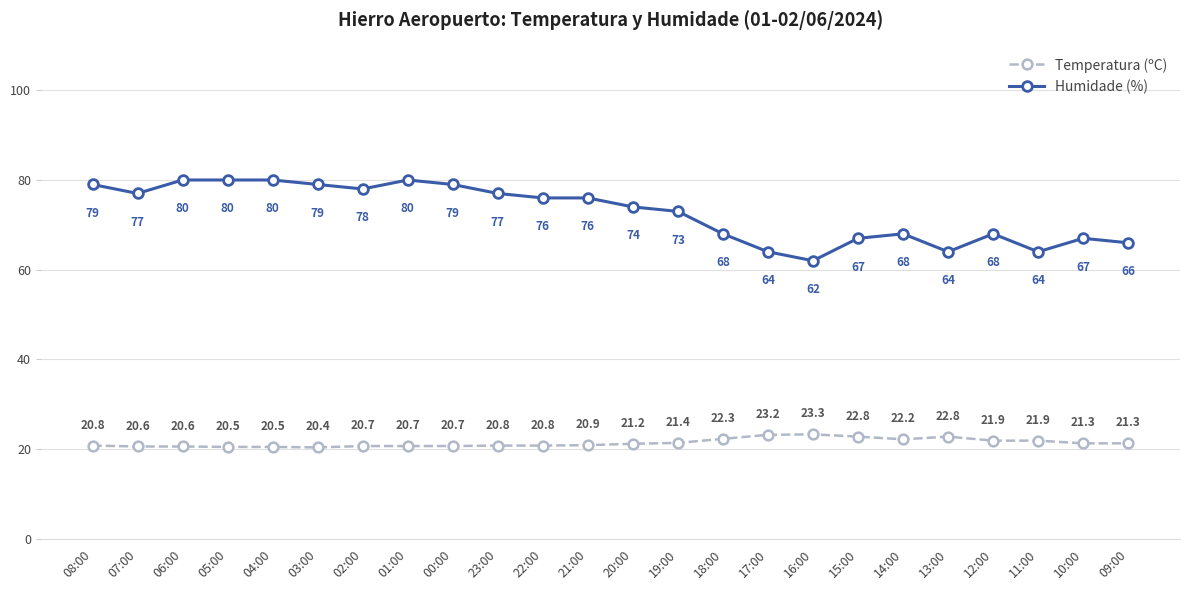

What are all the series names shown in the legend?

Temperatura (ºC), Humidade (%)